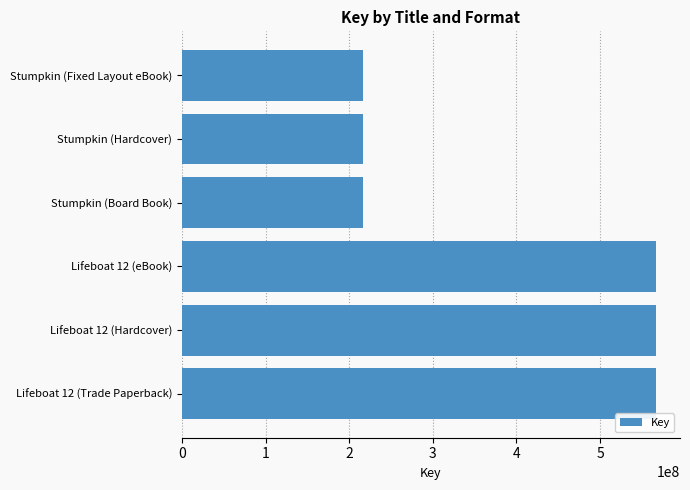

What is the change in value from Lifeboat 12 (eBook) to Stumpkin (Fixed Layout eBook)?

-351113349